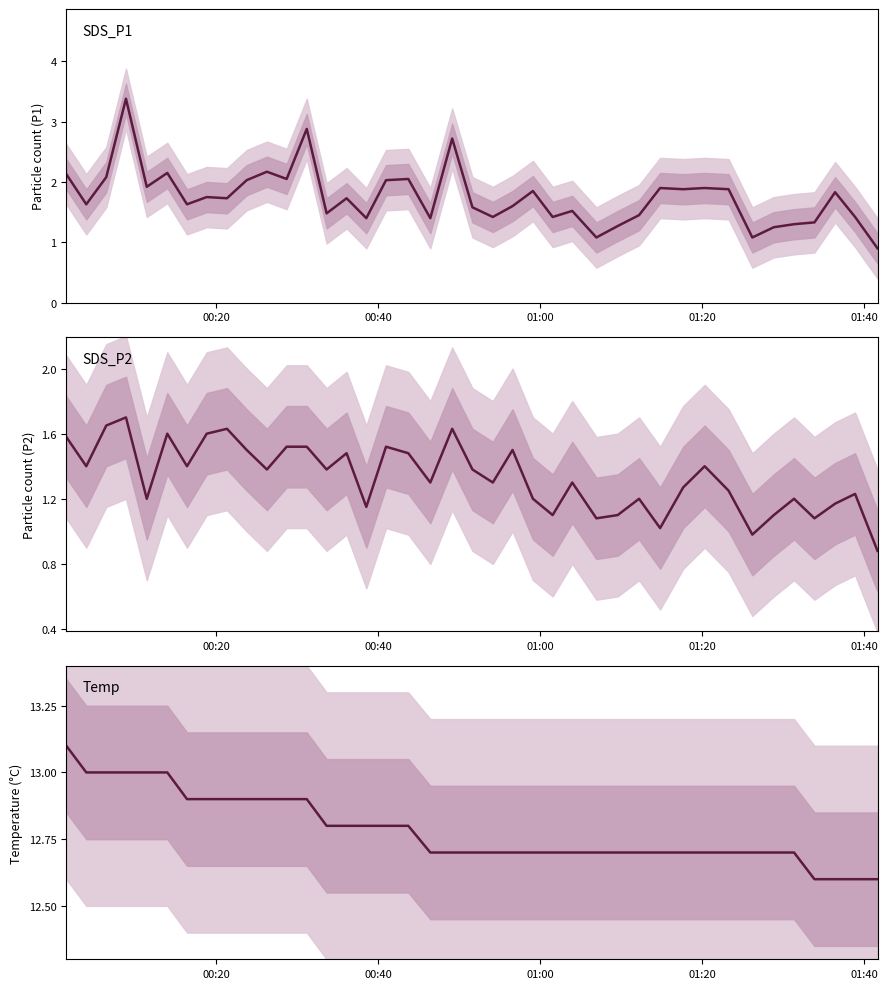

Is the value of SDS_P2 at 01:40 greater than the value of SDS_P1 at 9?

No